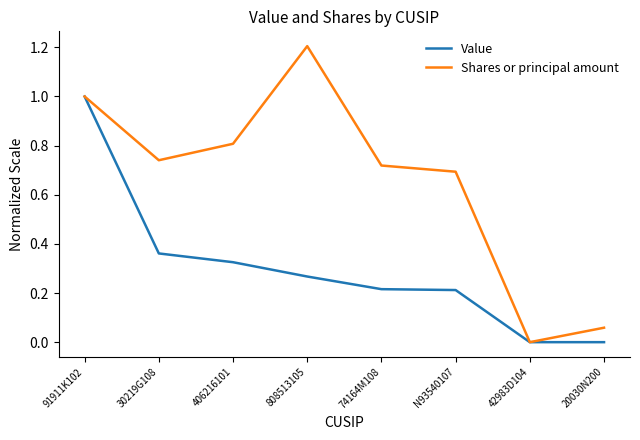

Which series changed the most between 30219G108 and N93540107?

Value